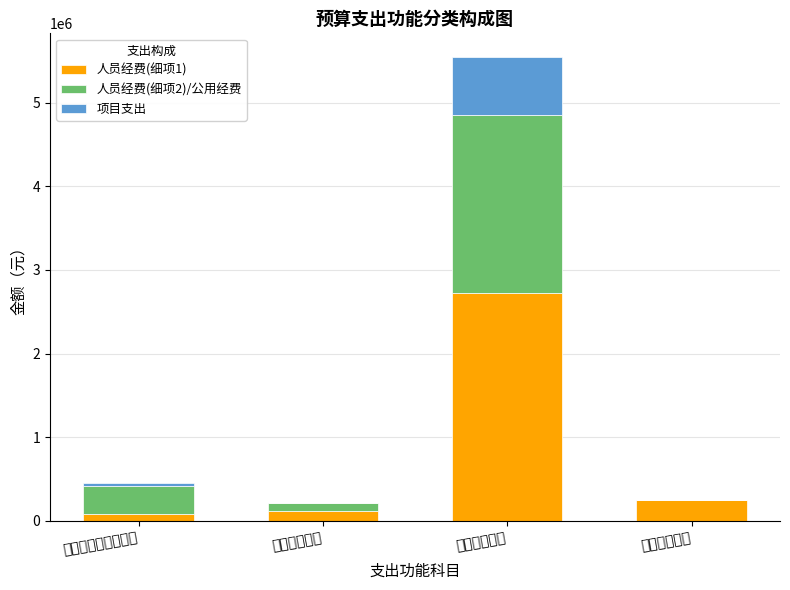

Reading left to right, transcribe the values for 人员经费(细项1).

社会保障和就业支出=85708.8	卫生健康支出=115157.1	城乡社区支出=2720065.0	住房保障支出=248832.1